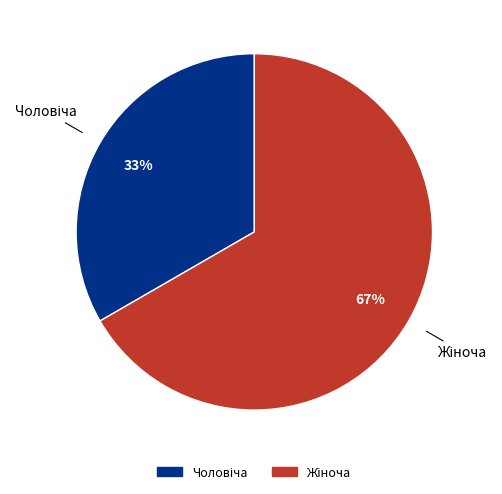

Is there a majority slice in this chart?

Yes